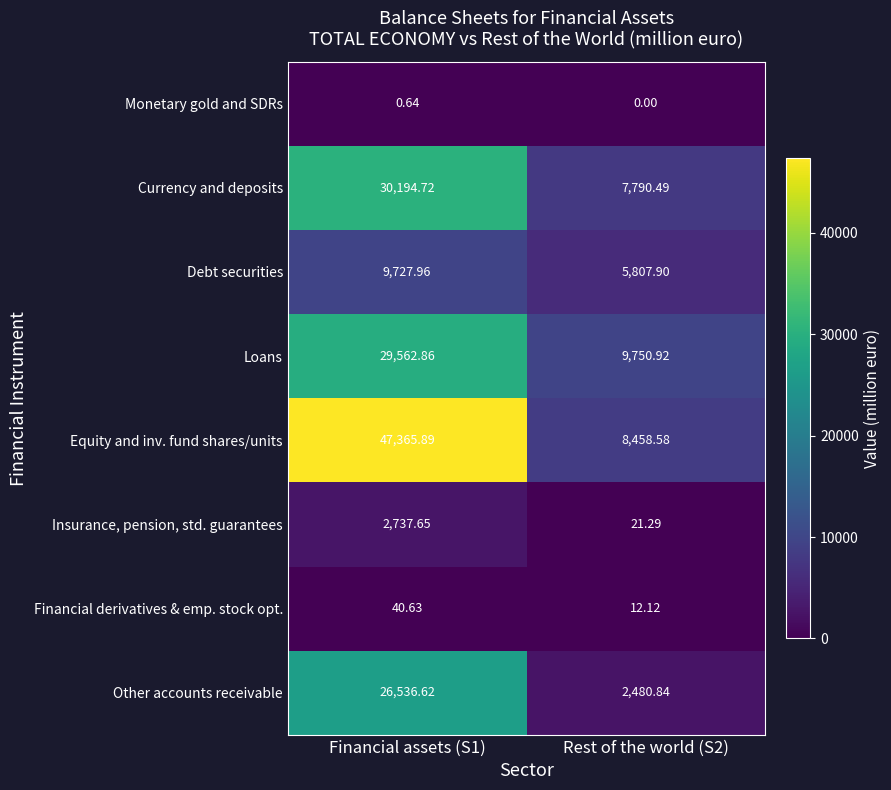

How many distinct data groups are displayed?

8